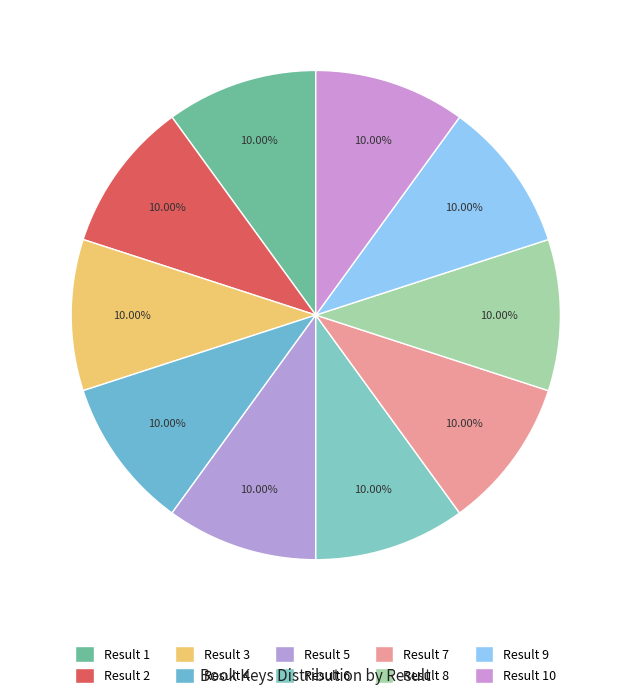

Does any single category account for the majority?

No